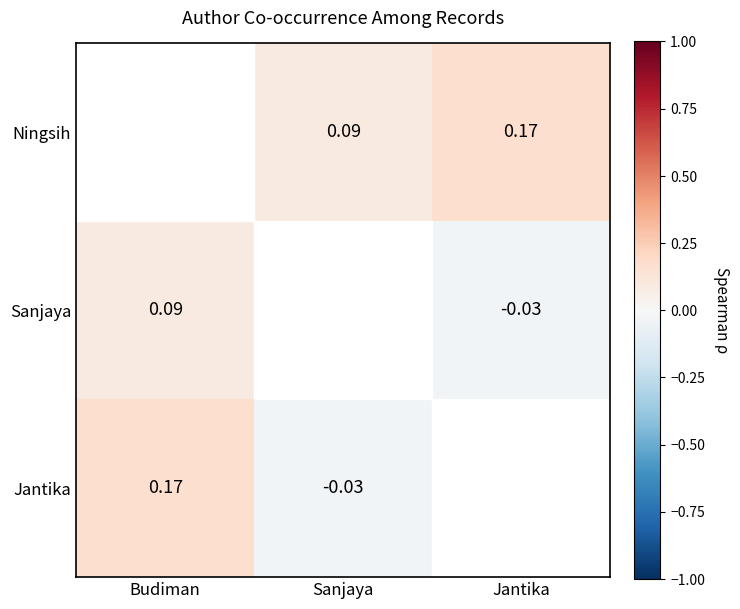

Is the value of Sanjaya at Jantika greater than the value of Jantika at Budiman?

No